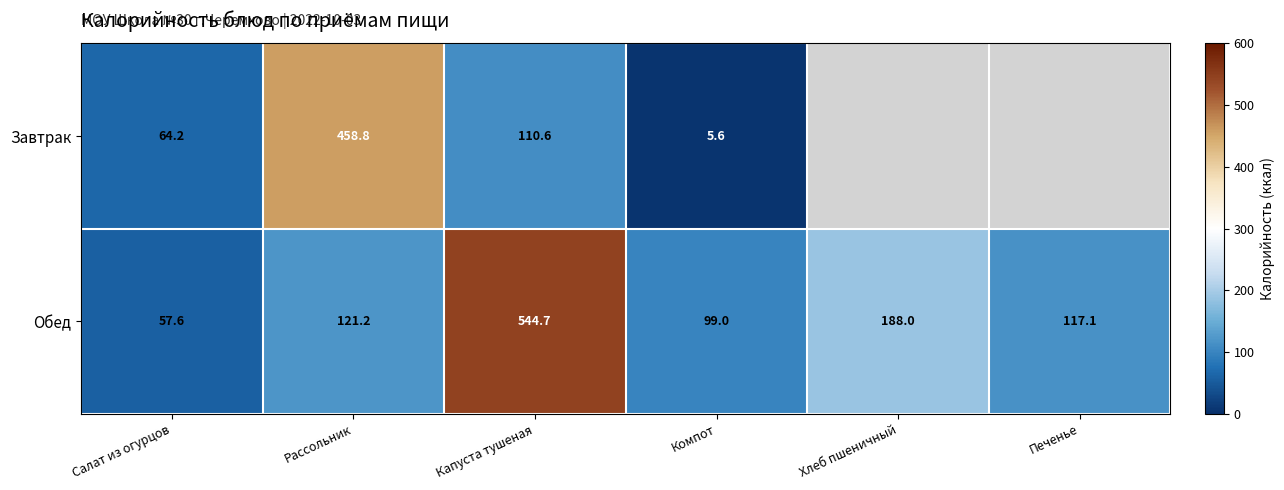

Is it true that Завтрак equals 29.5 at Капуста тушеная?

False